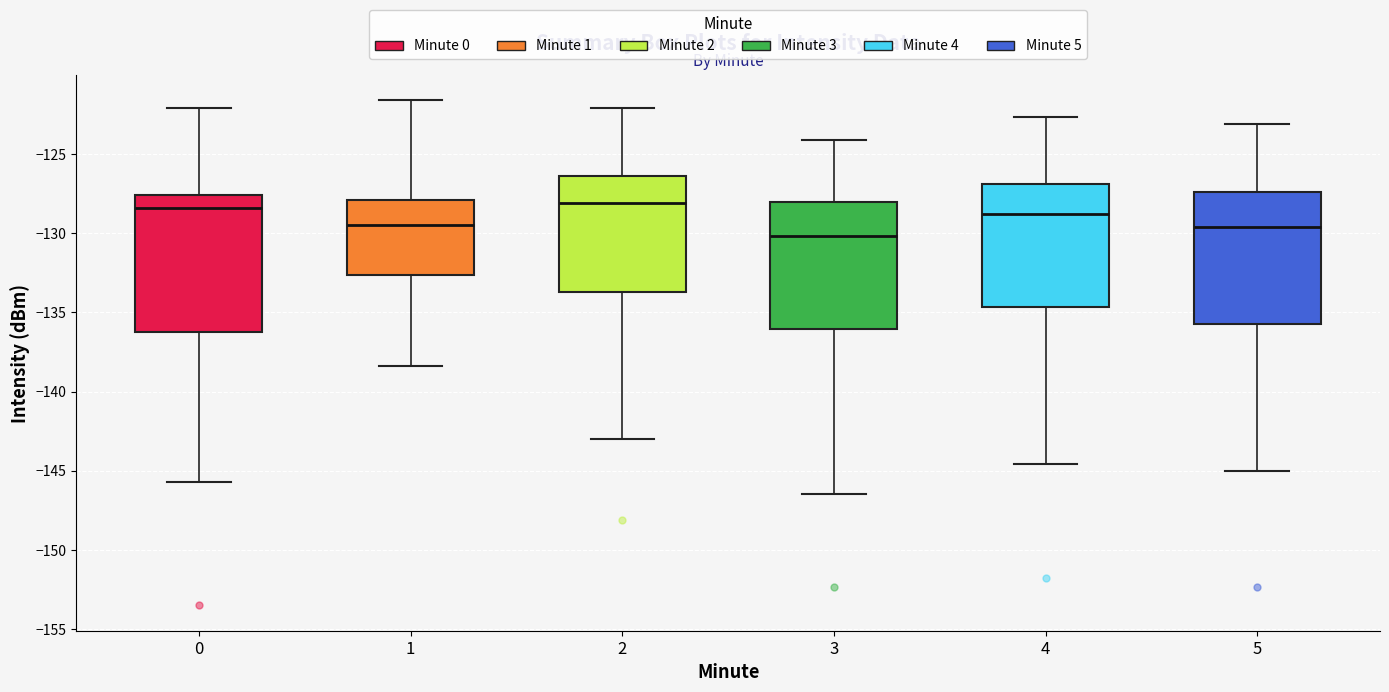

Reading left to right, transcribe this box plot: for each box, give where its median line is, the range the box spans, and where its two whiskers end, as read against the y-axis. The values are not printed on the chart, so give them approximately, as read against the axis.

0: median -128.5, box -136.5 to -127.5, whiskers -145.5 to -122.0
1: median -129.5, box -132.5 to -128.0, whiskers -138.5 to -121.5
2: median -128.0, box -133.5 to -126.5, whiskers -143.0 to -122.0
3: median -130.0, box -136.0 to -128.0, whiskers -146.5 to -124.0
4: median -129.0, box -134.5 to -127.0, whiskers -144.5 to -122.5
5: median -129.5, box -135.5 to -127.5, whiskers -145.0 to -123.0